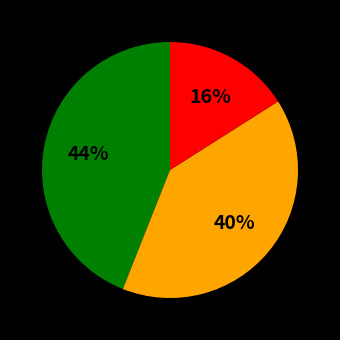

Is there a majority slice in this chart?

No